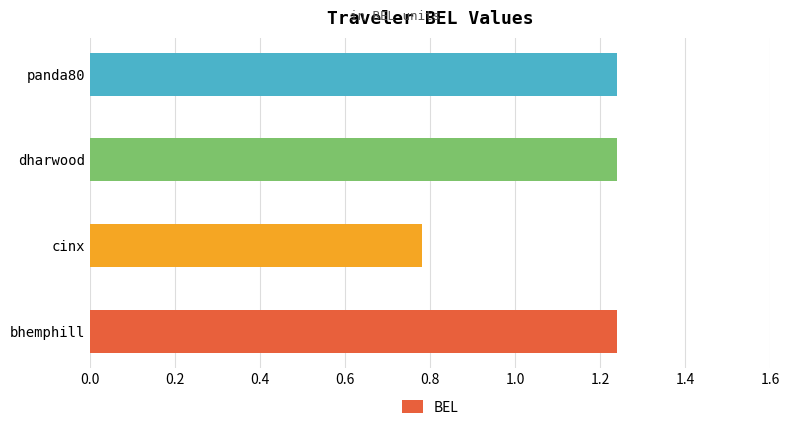

What is the difference between the maximum and minimum values?

0.5